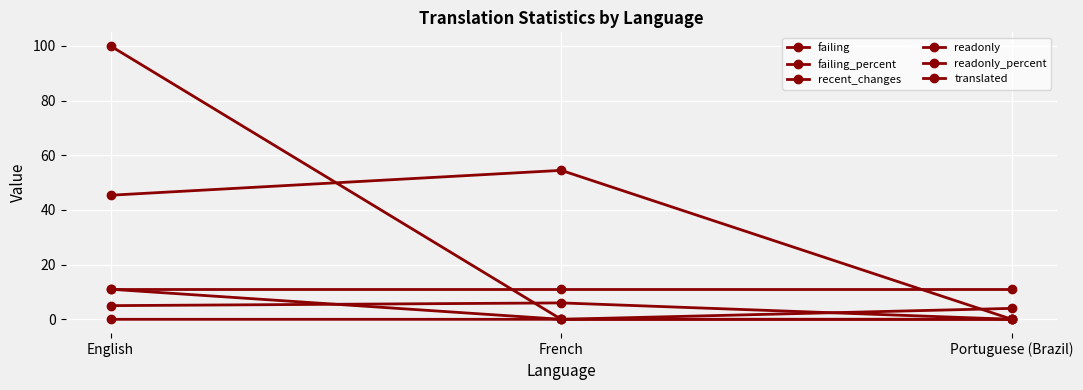

How many lines are shown in the chart?

6